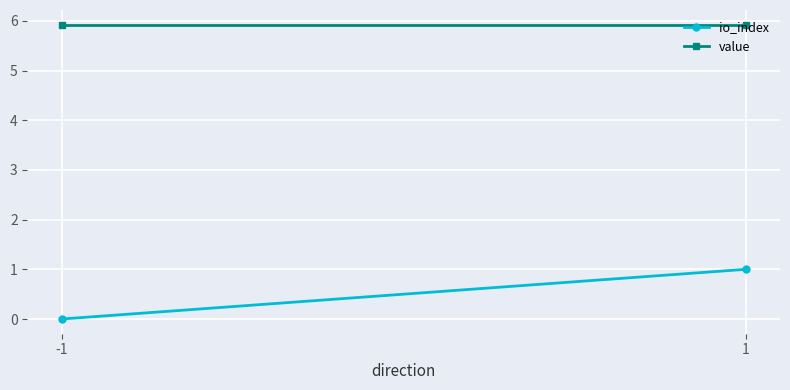

Is it true that value equals 1.3 at 1?

False